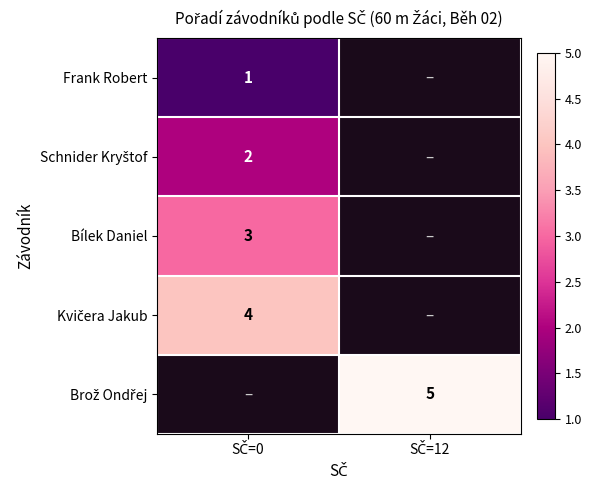

At which label is Schnider Kryštof closest to 2?

SČ=0